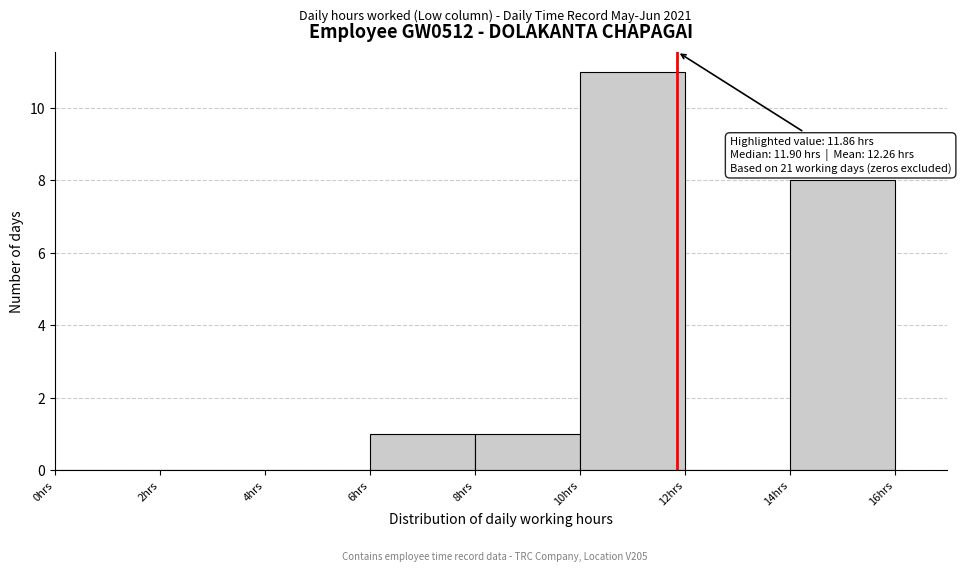

Over which range of the x-axis is the bar tallest?

10 to 12